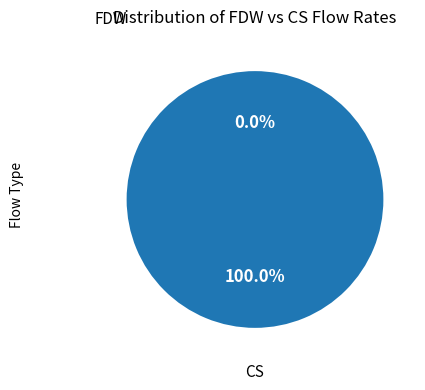

Is it true that FDW is 90% of the pie?

False